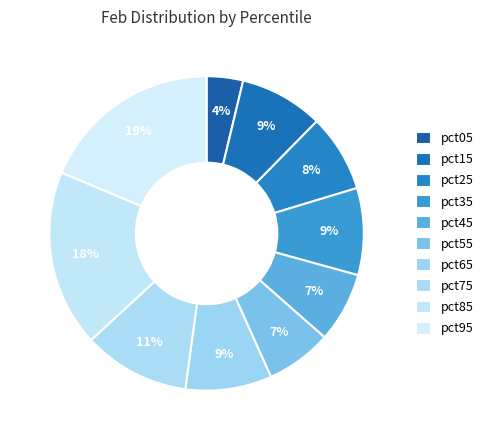

Rank the categories by value from lowest to highest.

pct05, pct55, pct45, pct25, pct15, pct65, pct35, pct75, pct85, pct95